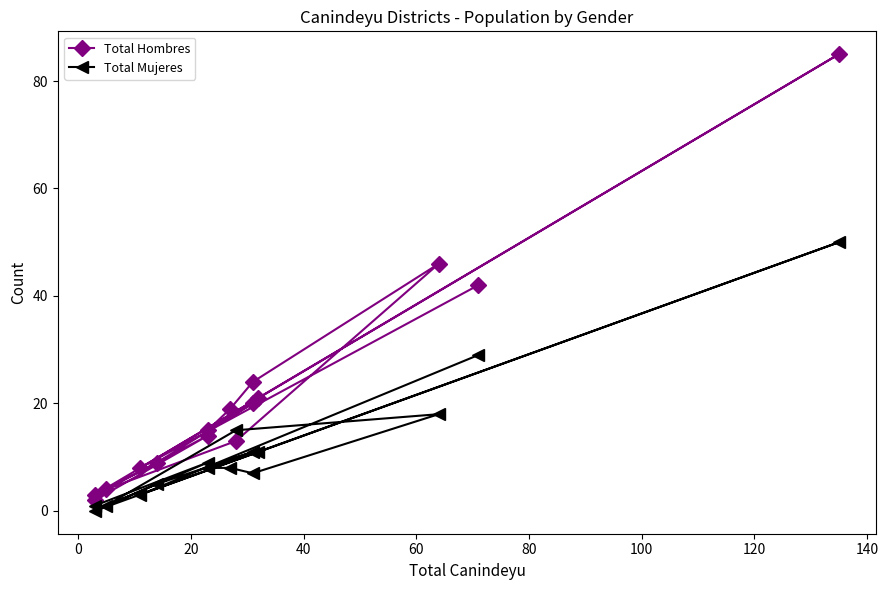

What is the average value of the Total Hombres series?

22